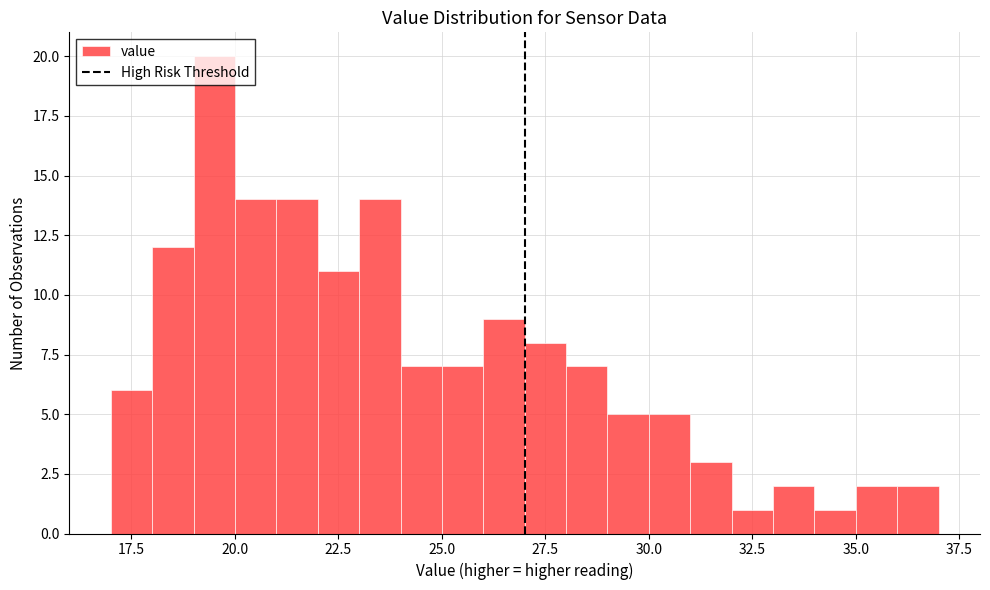

Around what value on the x-axis is the tallest bar? Give the approximate position of its centre, as read against the axis.

19.5